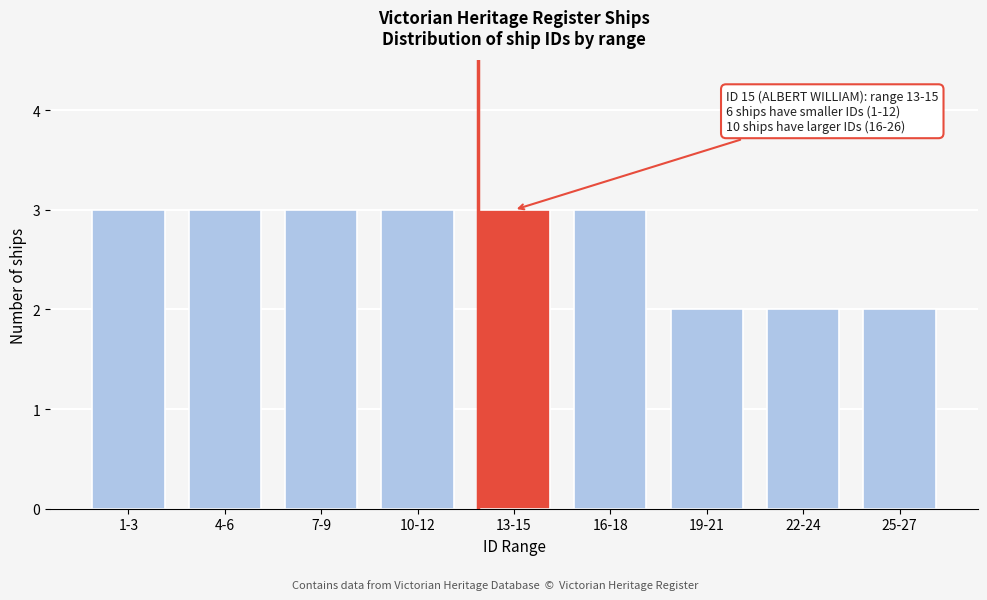

Reading left to right, list all the values displayed in this chart.

1-3=3	4-6=3	7-9=3	10-12=3	13-15=3	16-18=3	19-21=2	22-24=2	25-27=2